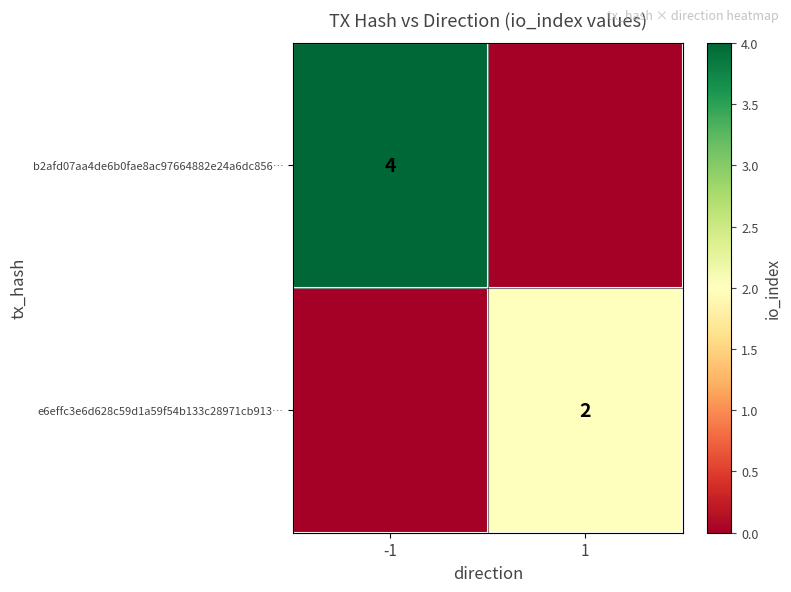

Is it true that e6effc3e6d628c59d1a59f54b133c28971cb913… equals 2 at 1?

True